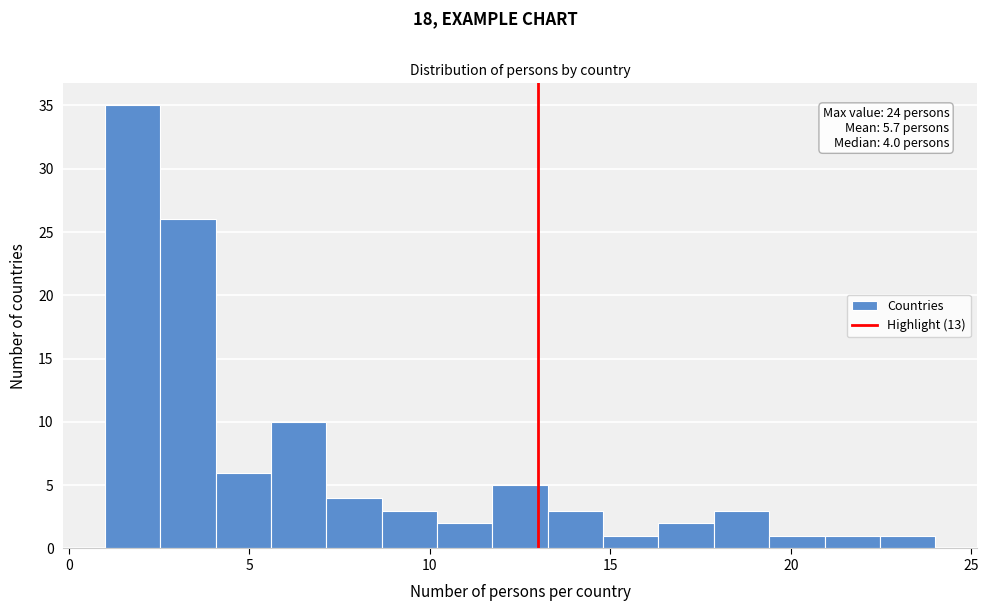

Around what value on the x-axis is the tallest bar? Give the approximate position of its centre, as read against the axis.

2.0